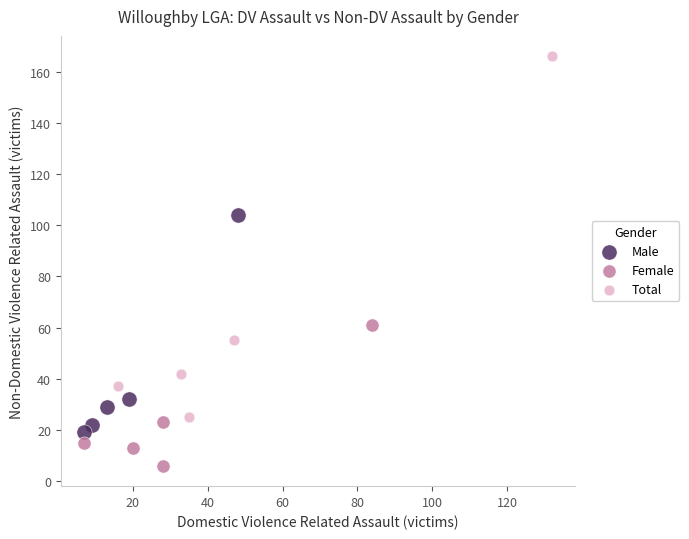

Which series has the largest Y range (max minus min)?

Total